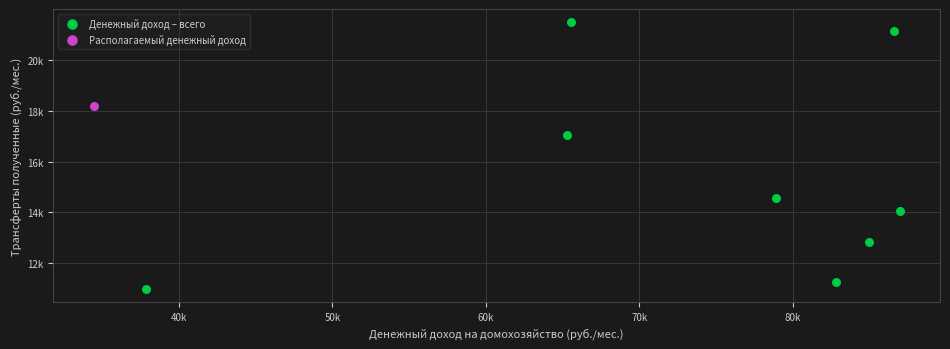

What are all the series names shown in the legend?

Денежный доход – всего, Располагаемый денежный доход